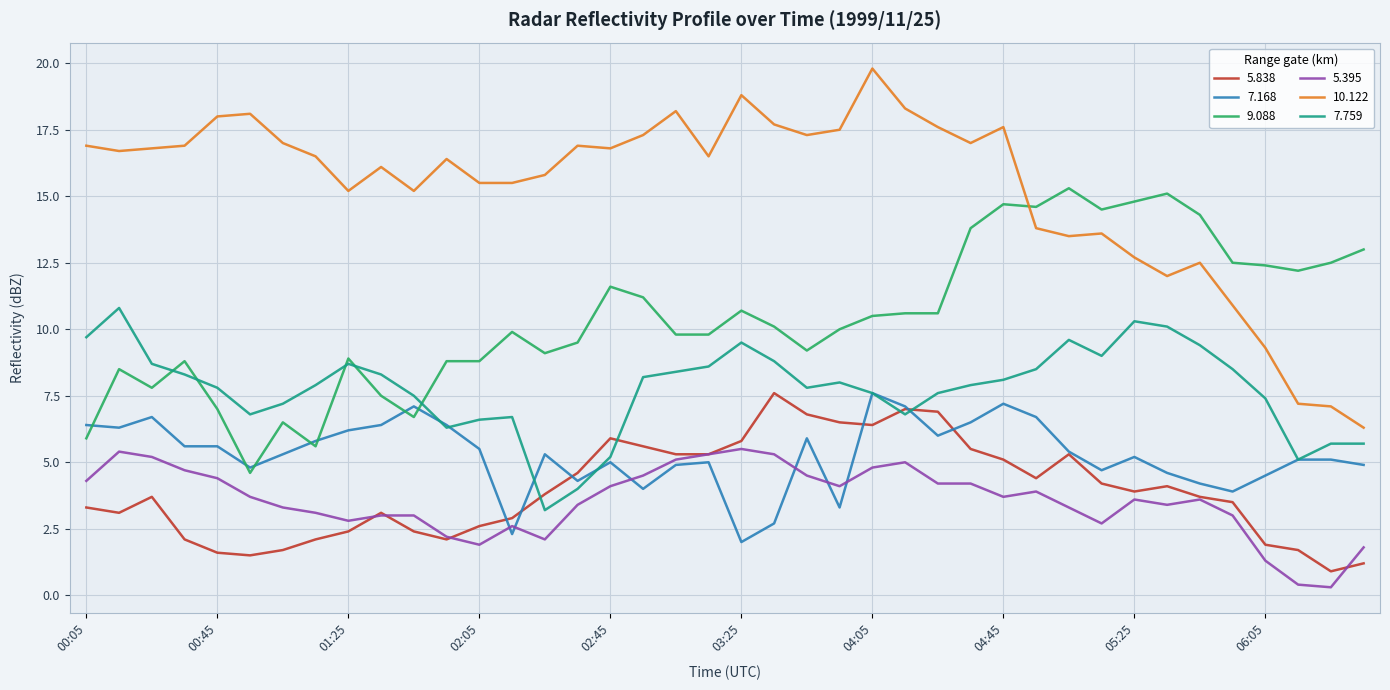

Reading right to left, extract all data points from this chart.

5.838: 1.2	0.9	1.7	1.9	3.5	3.7	4.1	3.9	4.2	5.3	4.4	5.1	5.5	6.9	7.0	6.4	6.5	6.8	7.6	5.8	5.3	5.3	5.6	5.9	4.6	3.8	2.9	2.6	2.1	2.4	3.1	2.4	2.1	1.7	1.5	1.6	2.1	3.7	3.1	3.3
7.168: 4.9	5.1	5.1	4.5	3.9	4.2	4.6	5.2	4.7	5.4	6.7	7.2	6.5	6.0	7.1	7.6	3.3	5.9	2.7	2.0	5.0	4.9	4.0	5.0	4.3	5.3	2.3	5.5	6.4	7.1	6.4	6.2	5.8	5.3	4.8	5.6	5.6	6.7	6.3	6.4
9.088: 13.0	12.5	12.2	12.4	12.5	14.3	15.1	14.8	14.5	15.3	14.6	14.7	13.8	10.6	10.6	10.5	10.0	9.2	10.1	10.7	9.8	9.8	11.2	11.6	9.5	9.1	9.9	8.8	8.8	6.7	7.5	8.9	5.6	6.5	4.6	7.0	8.8	7.8	8.5	5.9
5.395: 1.8	0.3	0.4	1.3	3.0	3.6	3.4	3.6	2.7	3.3	3.9	3.7	4.2	4.2	5.0	4.8	4.1	4.5	5.3	5.5	5.3	5.1	4.5	4.1	3.4	2.1	2.6	1.9	2.2	3.0	3.0	2.8	3.1	3.3	3.7	4.4	4.7	5.2	5.4	4.3
10.122: 6.3	7.1	7.2	9.3	10.9	12.5	12.0	12.7	13.6	13.5	13.8	17.6	17.0	17.6	18.3	19.8	17.5	17.3	17.7	18.8	16.5	18.2	17.3	16.8	16.9	15.8	15.5	15.5	16.4	15.2	16.1	15.2	16.5	17.0	18.1	18.0	16.9	16.8	16.7	16.9
7.759: 5.7	5.7	5.1	7.4	8.5	9.4	10.1	10.3	9.0	9.6	8.5	8.1	7.9	7.6	6.8	7.6	8.0	7.8	8.8	9.5	8.6	8.4	8.2	5.2	4.0	3.2	6.7	6.6	6.3	7.5	8.3	8.7	7.9	7.2	6.8	7.8	8.3	8.7	10.8	9.7